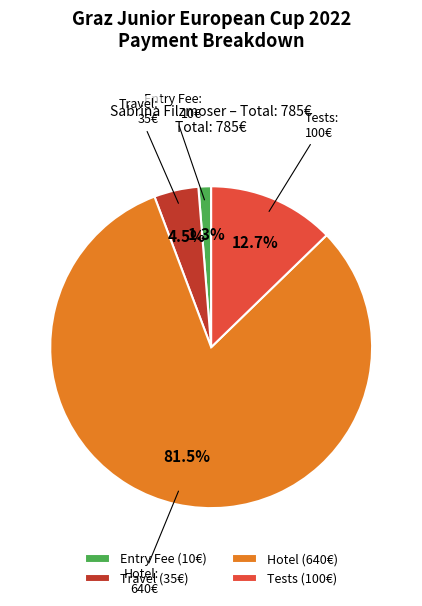

Which slice is the smallest?

Entry Fee